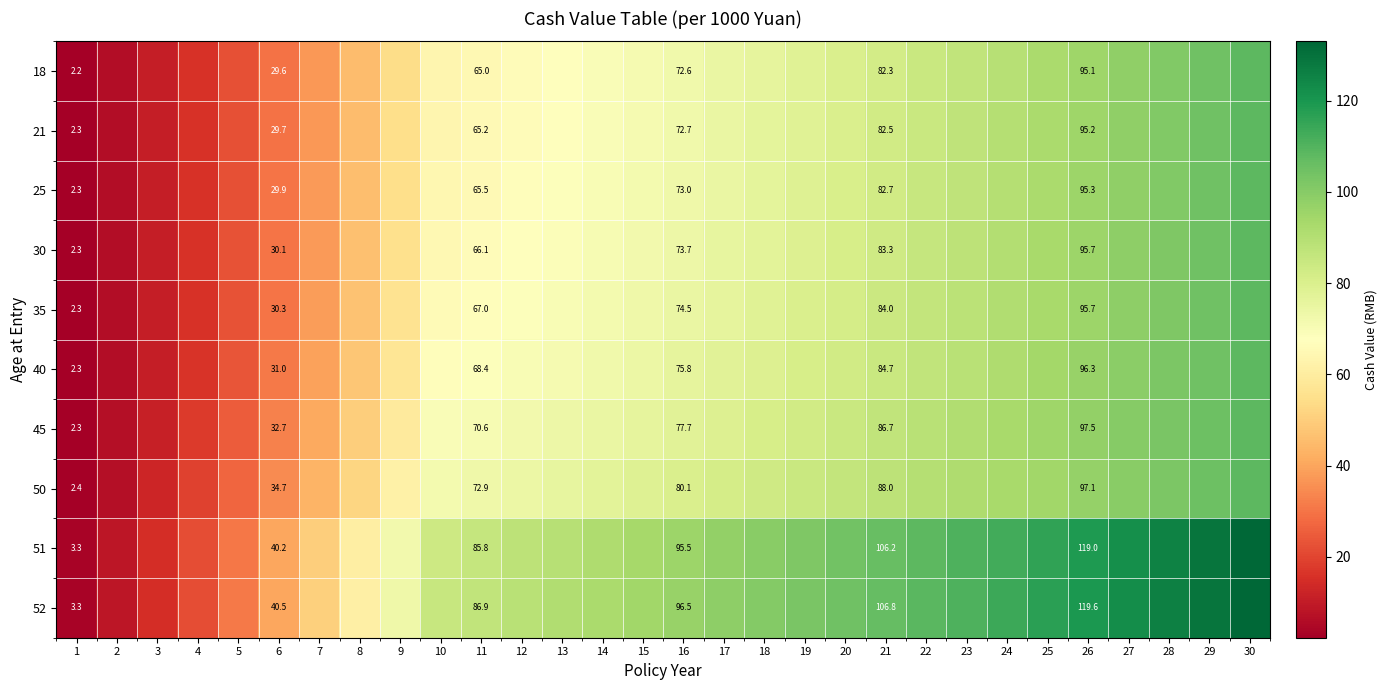

Rank the series at 2 from highest to lowest value.

52, 51, 50, 45, 40, 35, 30, 25, 21, 18